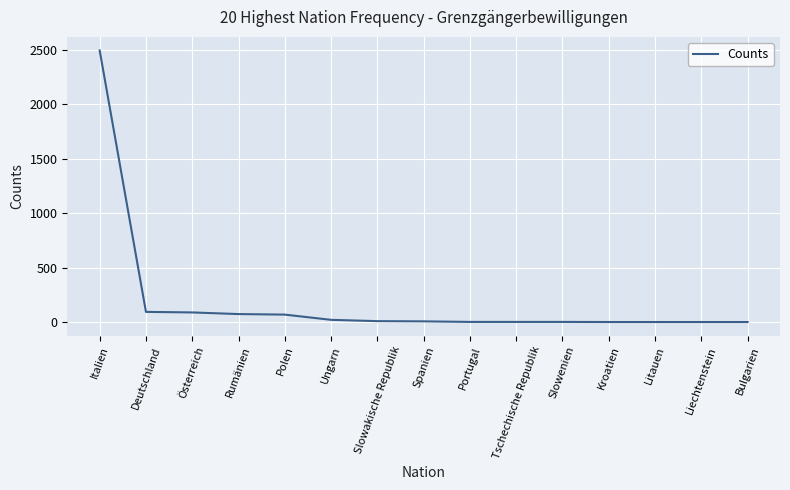

Between Polen and Tschechische Republik, which is larger?

Polen